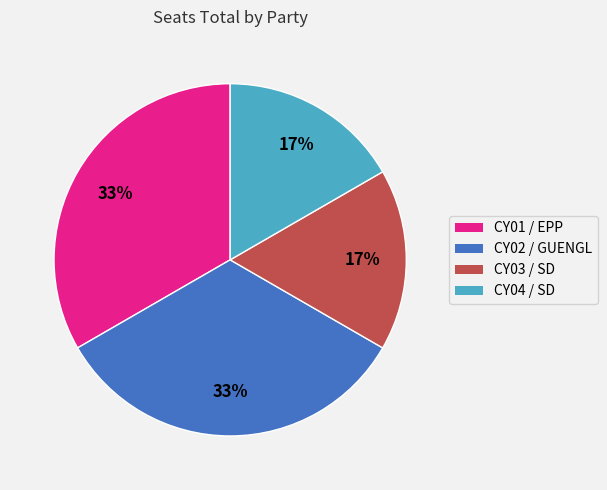

Does CY03 represent more than half of the total?

No